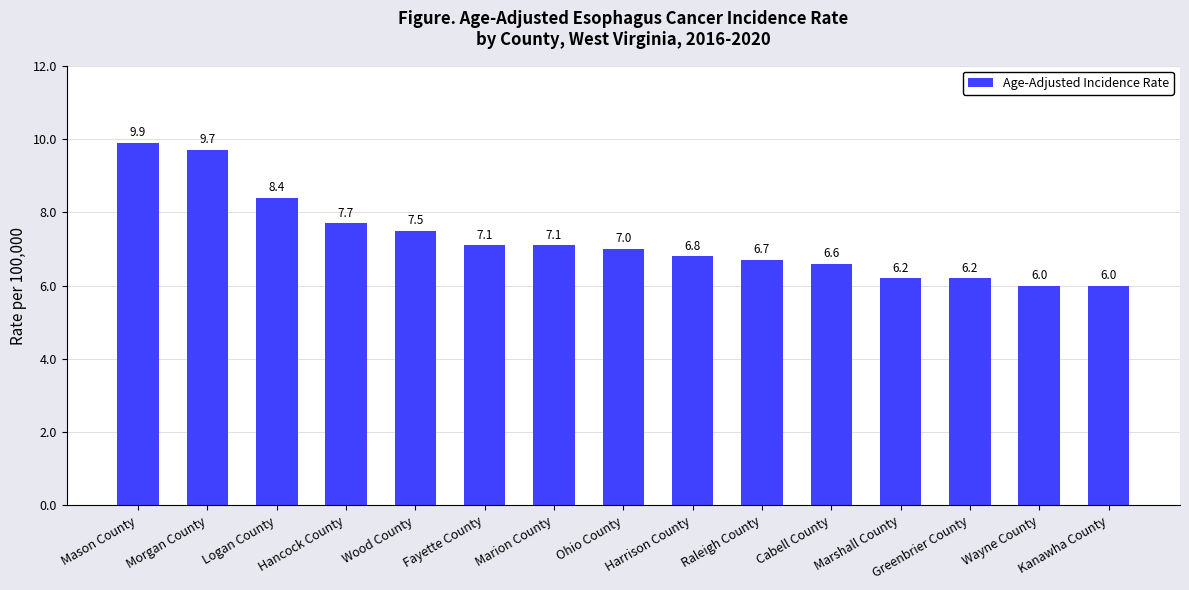

What is the difference between the maximum and minimum values?

3.9